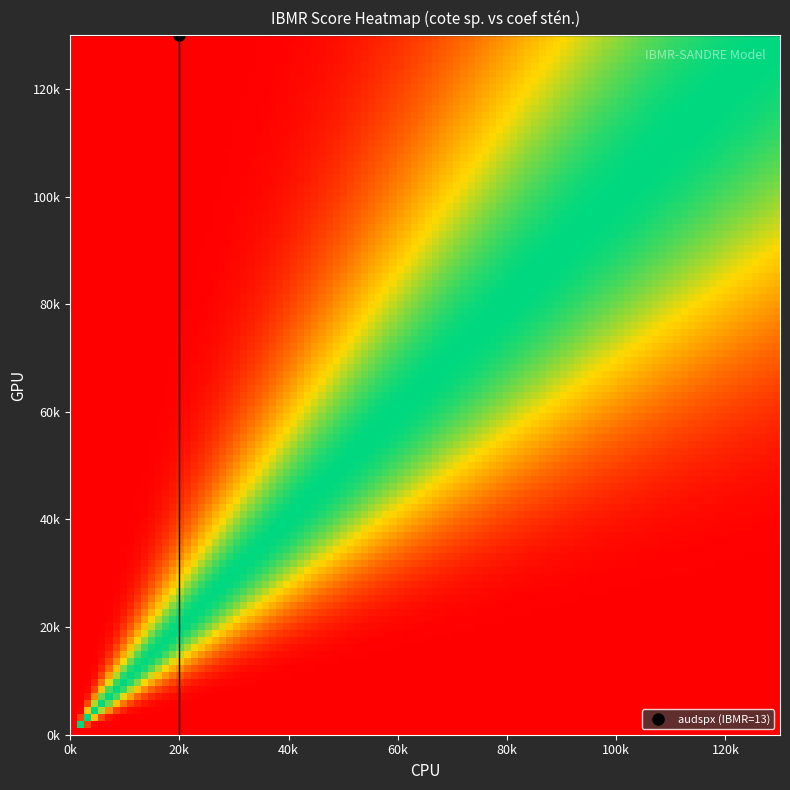

At how many categories does at least one series exceed 11?

8